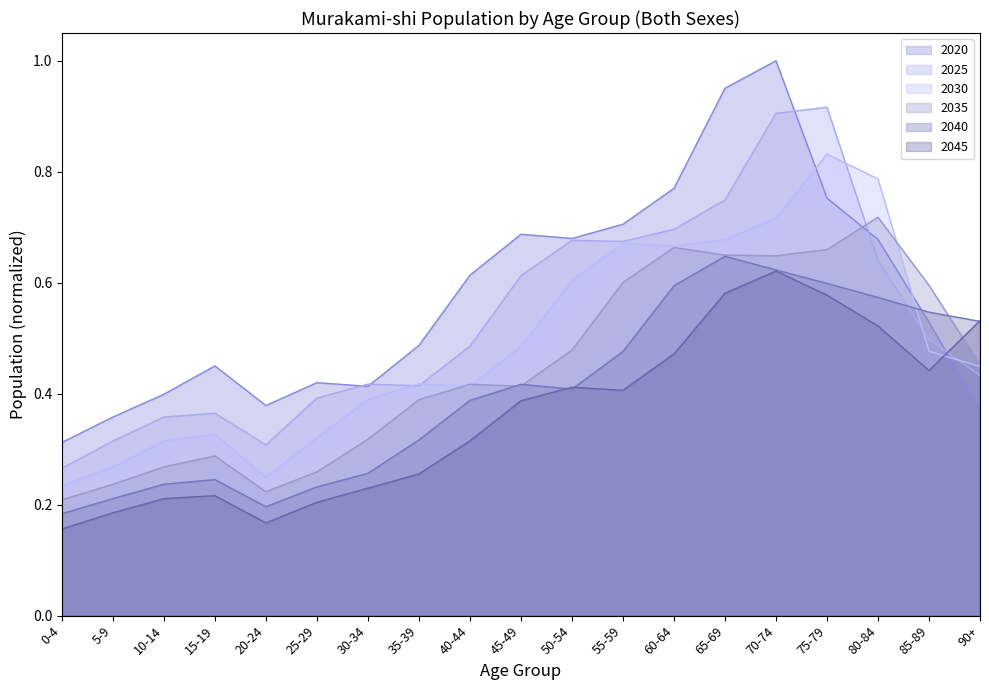

List the series in order of their overall mean, highest first.

2020, 2025, 2030, 2035, 2040, 2045